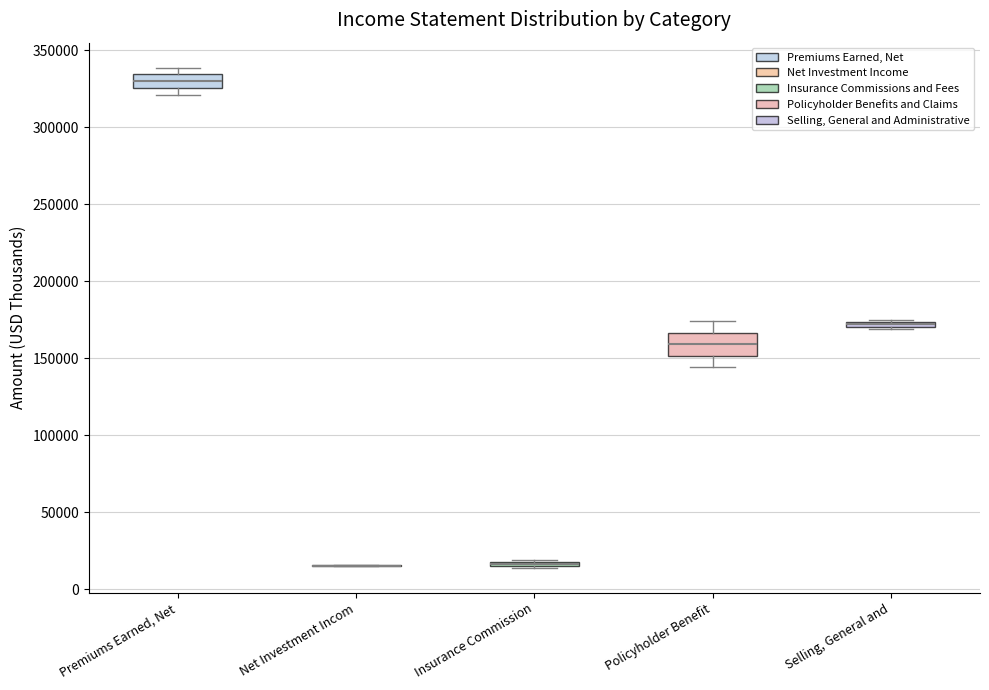

Which box is the tallest, from its lower edge to its upper edge?

Policyholder Benefit